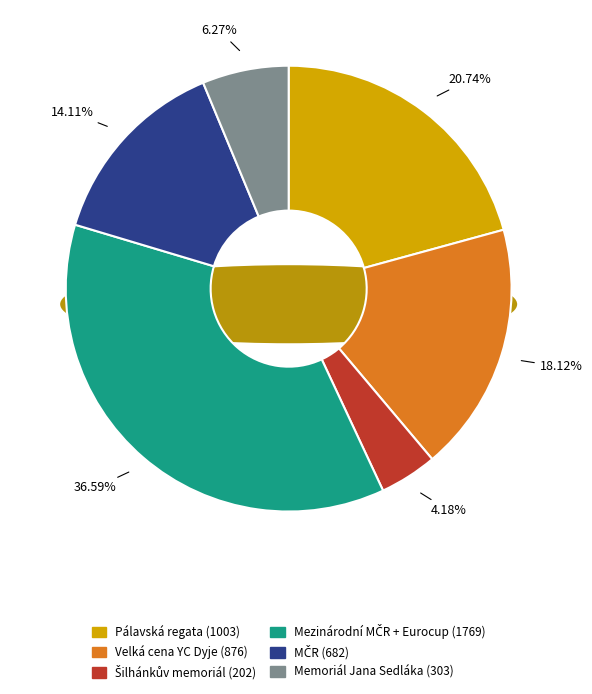

Is 122141 the majority of the pie?

No